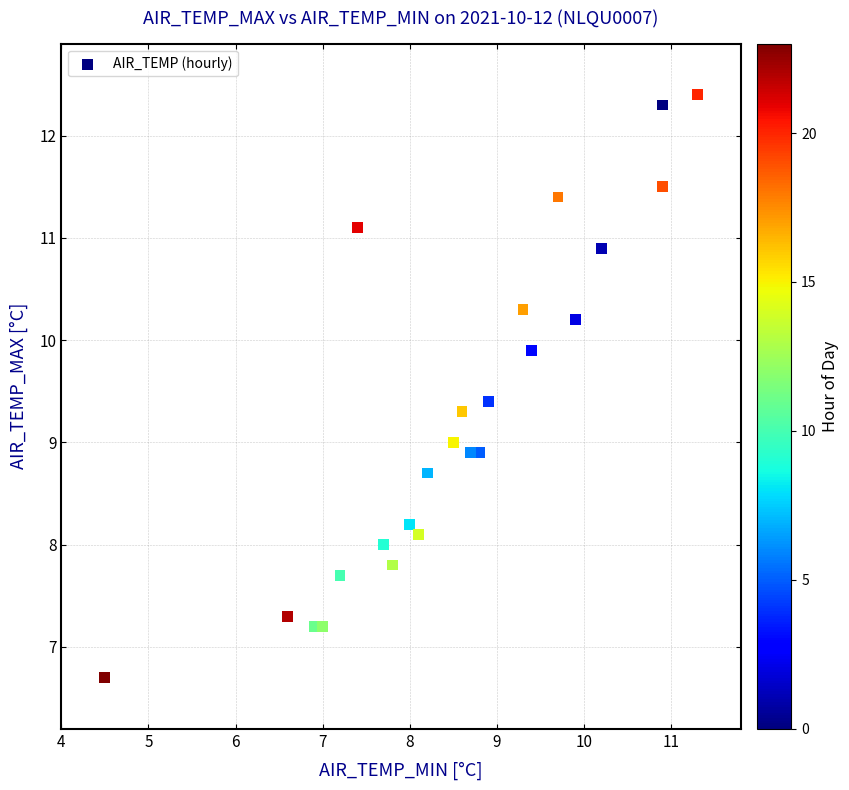

What is the range of X values (max minus min)?

6.8